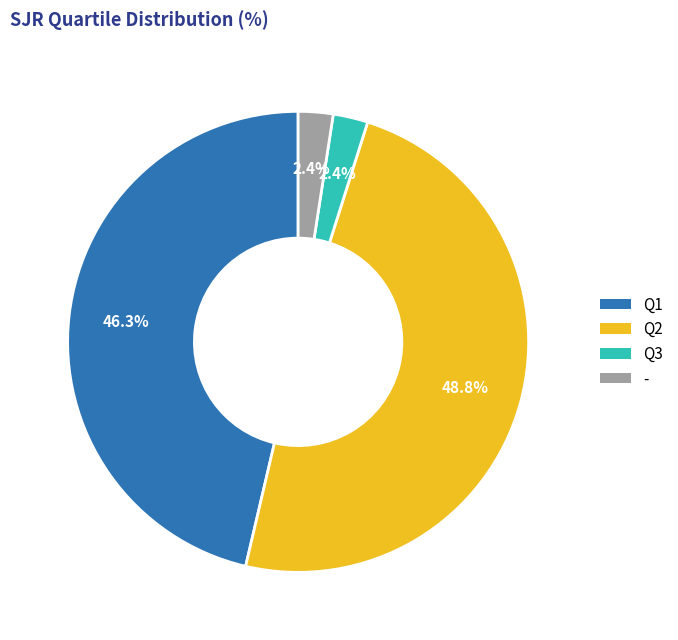

Is there any slice that represents more than half of the pie?

No